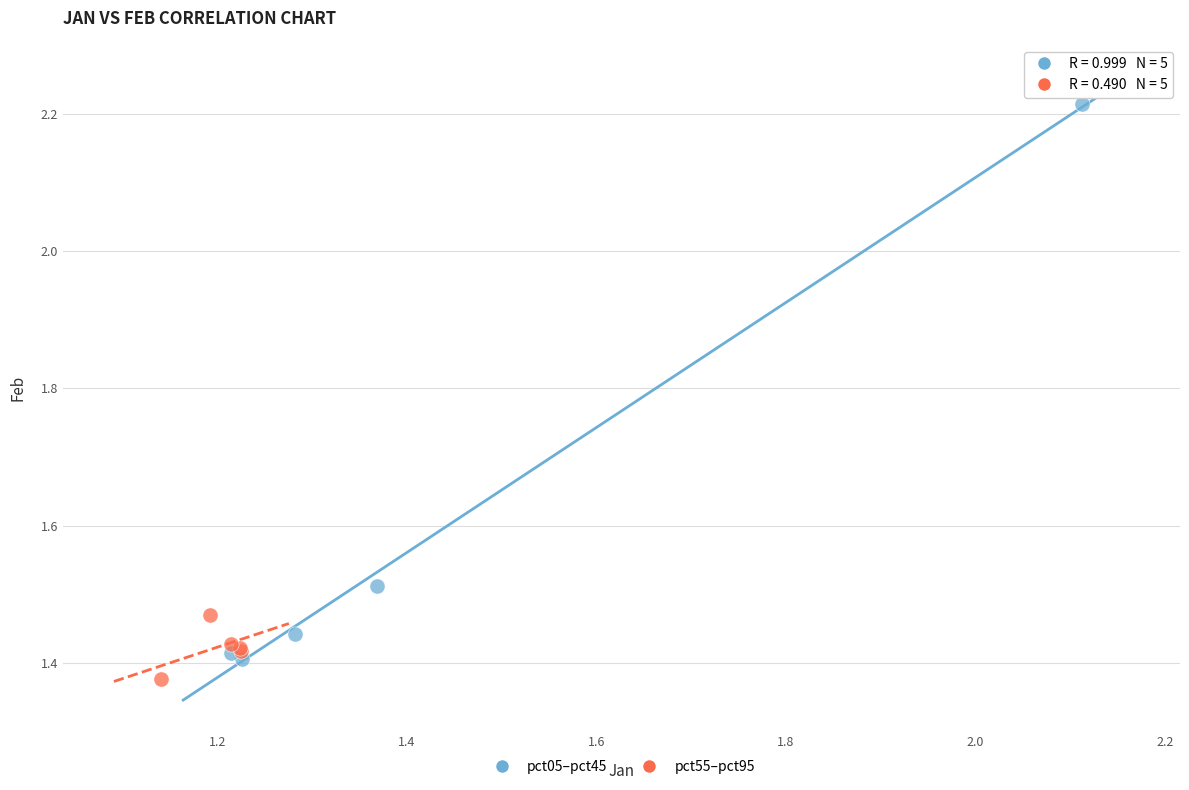

Which series has the largest Y range (max minus min)?

pct05–pct45